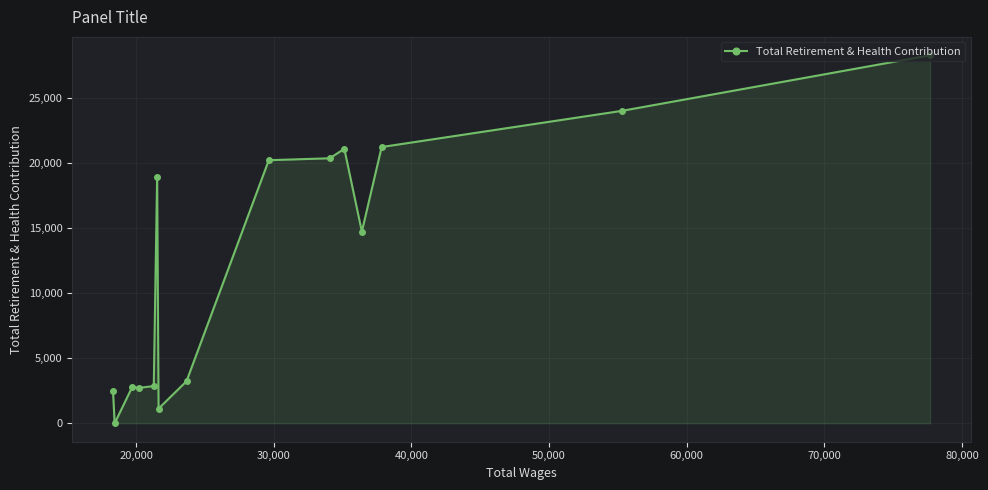

What is the difference between the second highest and second lowest values?

22910